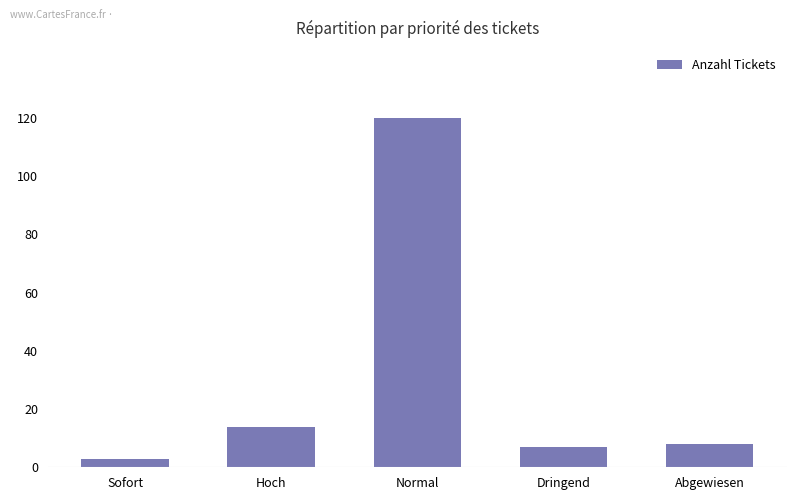

Reading left to right, list all the values displayed in this chart.

3	14	120	7	8